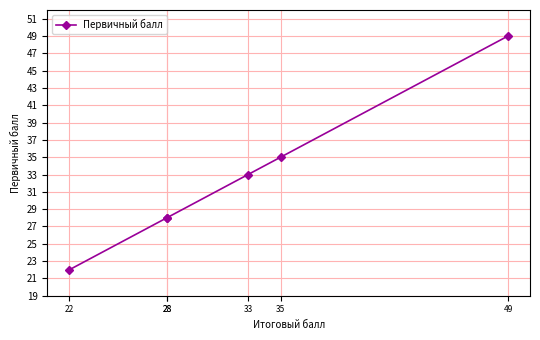

Count the number of values greater than 33.

2